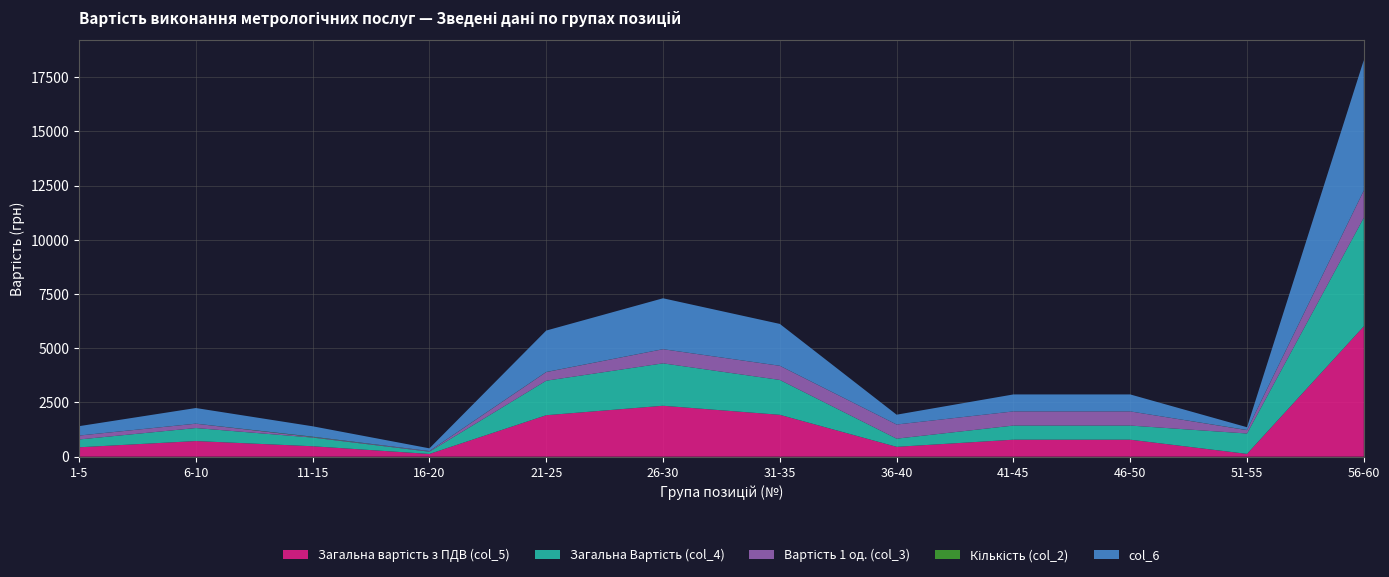

Reading left to right, transcribe all the data shown in this chart.

Загальна вартість з ПДВ (col_5): 1-5=432.0	6-10=720.0	11-15=480.0	16-20=124.8	21-25=1911.1	26-30=2347.7	31-35=1930.3	36-40=452.8	41-45=782.6	46-50=782.6	51-55=127.5	56-60=6013.4
Загальна Вартість (col_4): 1-5=360.0	6-10=600.0	11-15=400.0	16-20=104.0	21-25=1592.6	26-30=1956.4	31-35=1608.6	36-40=377.3	41-45=652.1	46-50=652.1	51-55=939.6	56-60=5011.2
Вартість 1 од. (col_3): 1-5=180.0	6-10=200.0	11-15=25.0	16-20=26.0	21-25=398.1	26-30=652.1	31-35=652.1	36-40=652.1	41-45=652.1	46-50=652.1	51-55=156.6	56-60=1252.8
Кількість (col_2): 1-5=2.0	6-10=3.0	11-15=16.0	16-20=4.0	21-25=4.0	26-30=2.0	31-35=2.0	36-40=1.0	41-45=1.0	46-50=1.0	51-55=6.0	56-60=4.0
col_6: 1-5=432.0	6-10=720.0	11-15=480.0	16-20=124.8	21-25=1911.1	26-30=2347.7	31-35=1930.3	36-40=452.8	41-45=782.6	46-50=782.6	51-55=127.5	56-60=6013.4